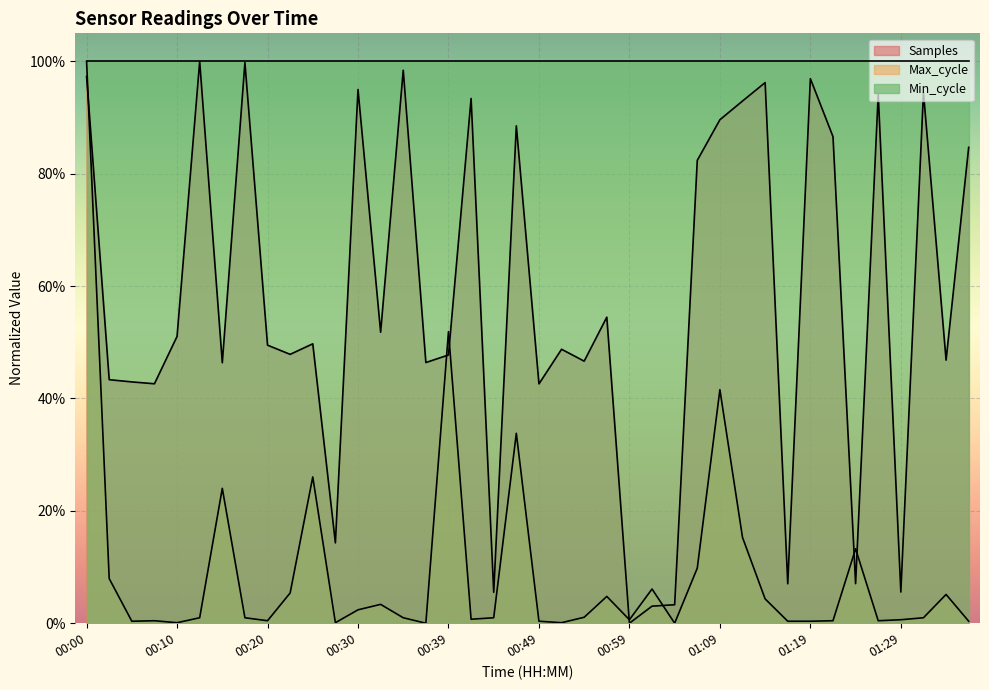

At 00:10, list the series in order from smallest to largest.

Max_cycle, Samples, Min_cycle